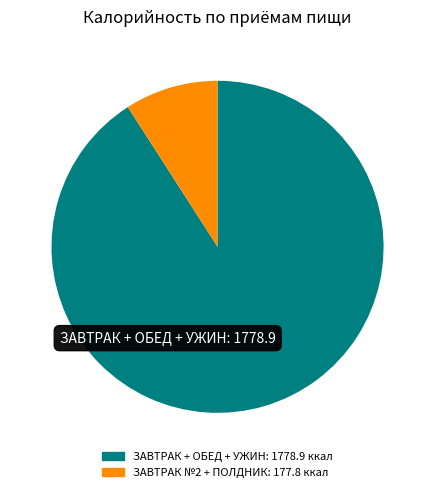

How many segments does this pie chart have?

2